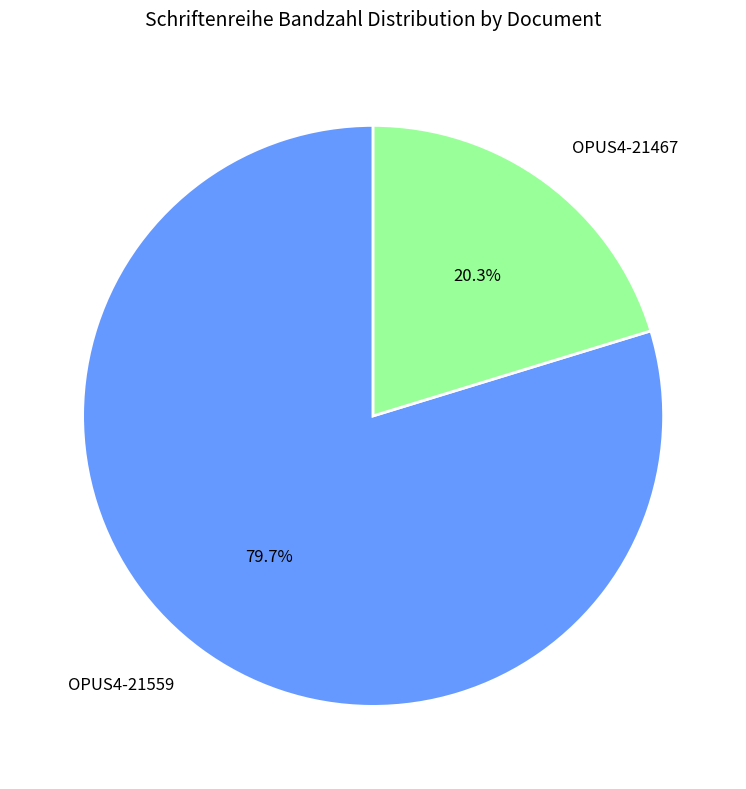

Is it true that OPUS4-21559 is 80% of the pie?

True